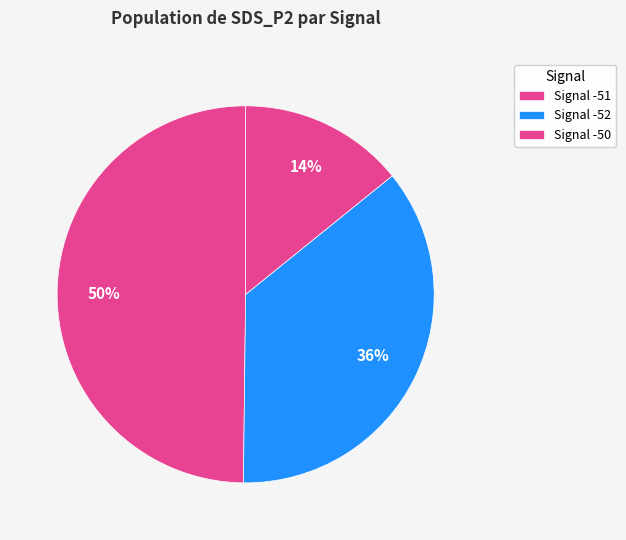

To the nearest percent, what is the average slice percentage?

33%